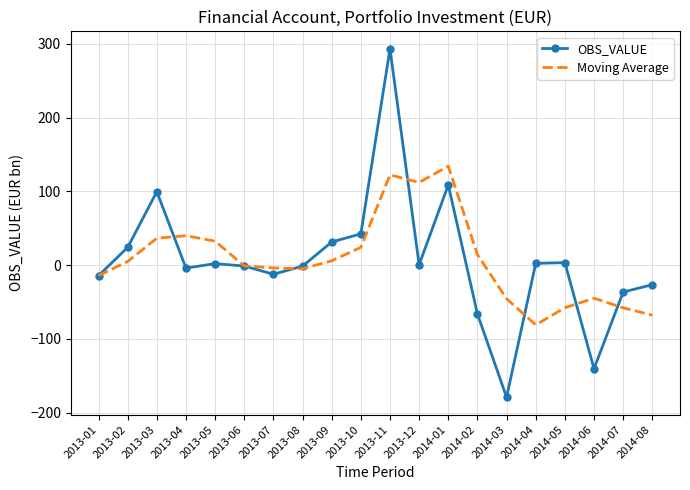

List the series in order of their peak value, lowest first.

Moving Average, OBS_VALUE